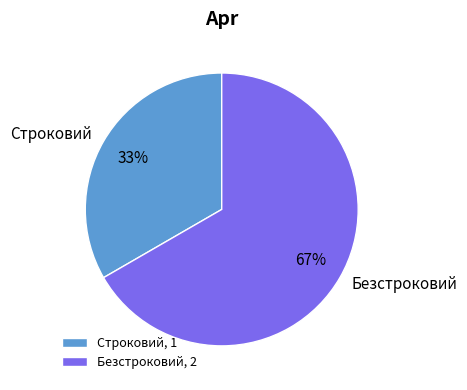

Which slice represents more than half of the pie?

Безстроковий